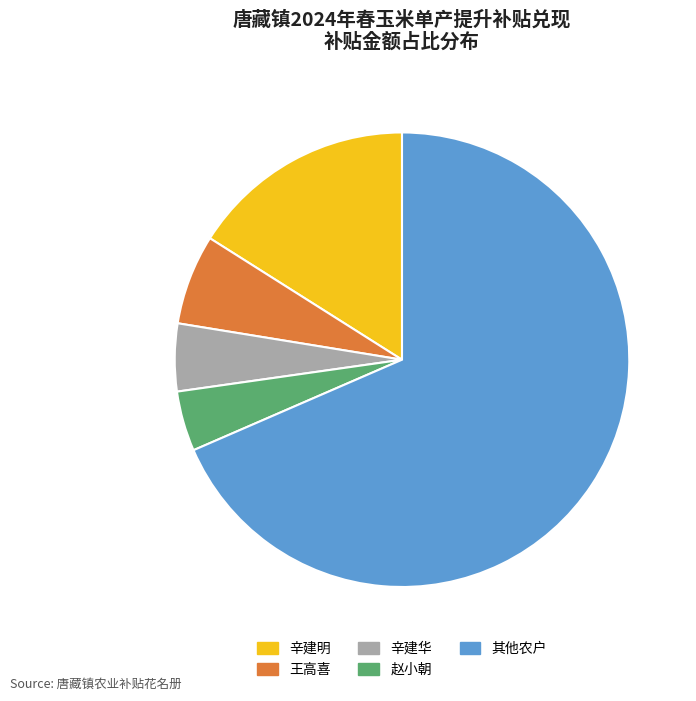

Count the number of slices in the pie.

5